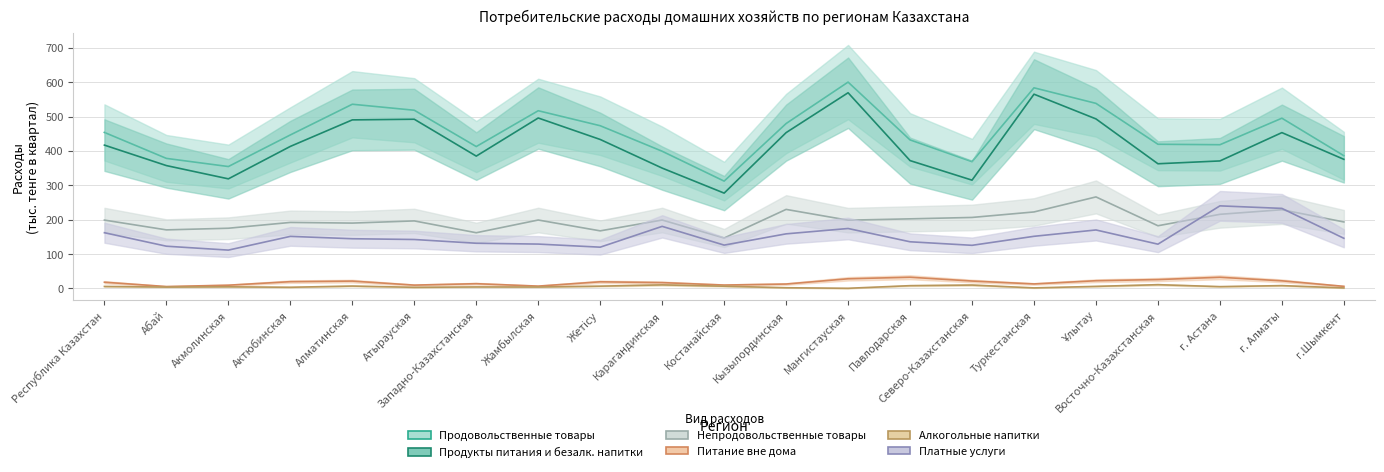

Where is the first local minimum for Непродовольственные товары?

Абай